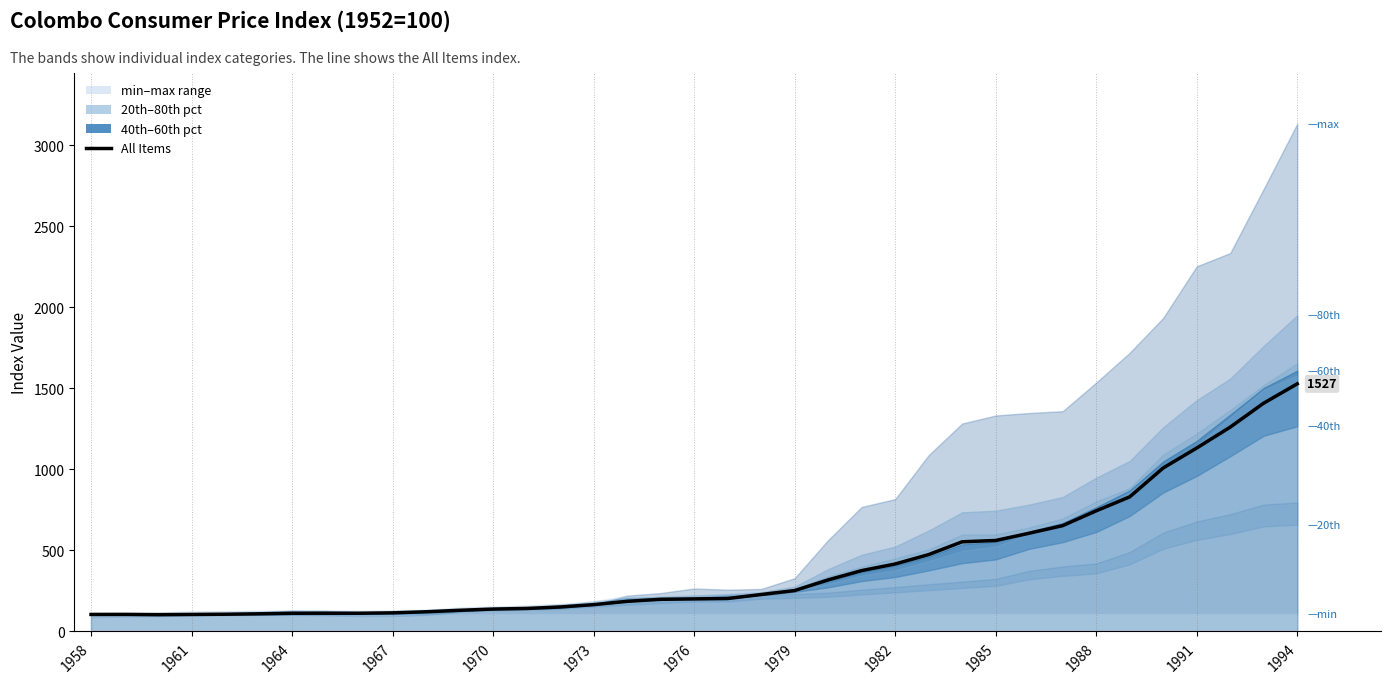

What is the average value?

407.3